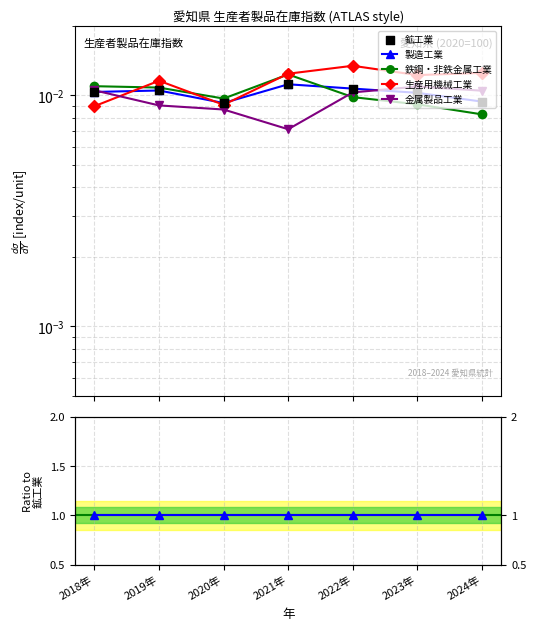

Which series has the largest total across all categories?

製造工業/鉱工業